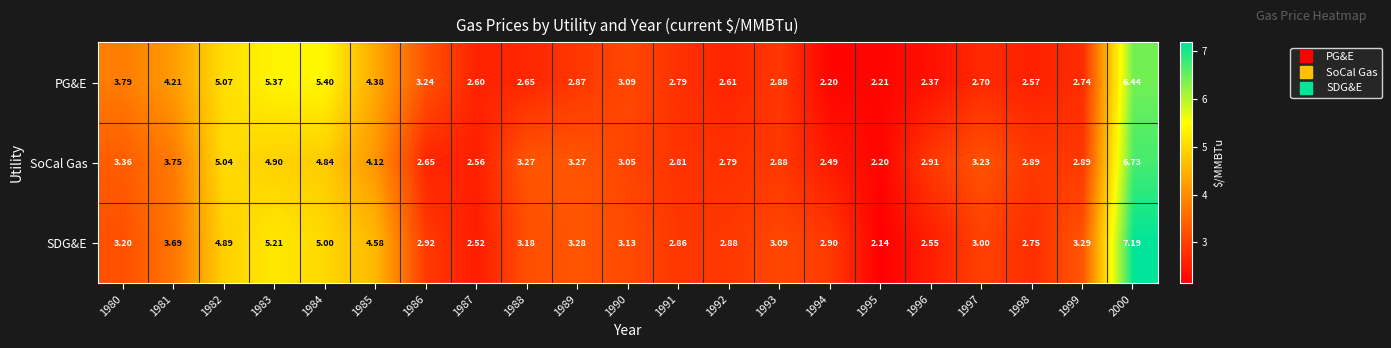

List the series in order of their overall mean, highest first.

SDG&E, SoCal Gas, PG&E